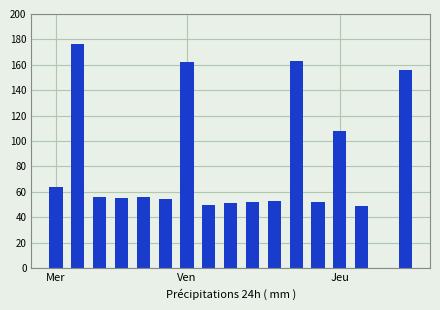

What is the sum of all values?

1357